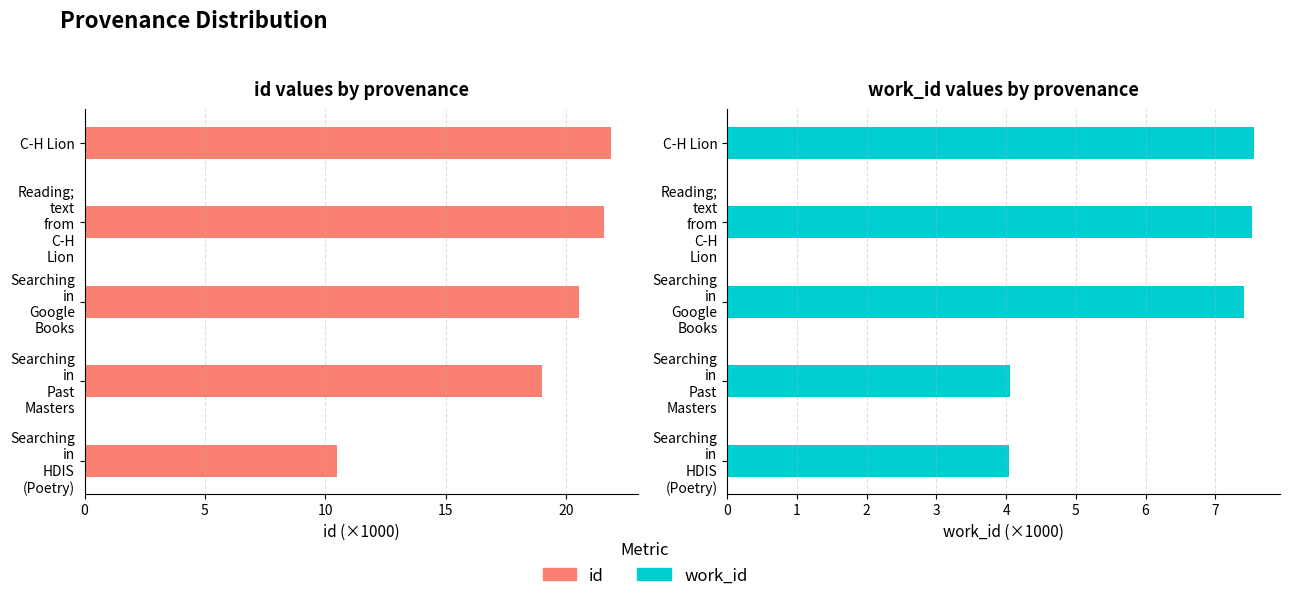

The value of work_id at C-H Lion is 7.5. True or false?

True